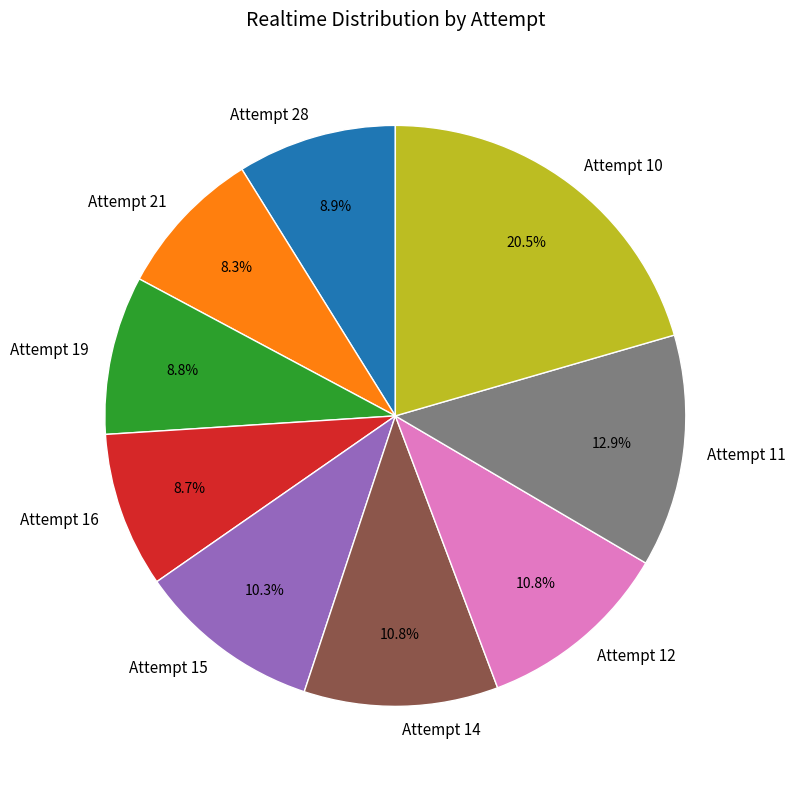

How many segments does this pie chart have?

9